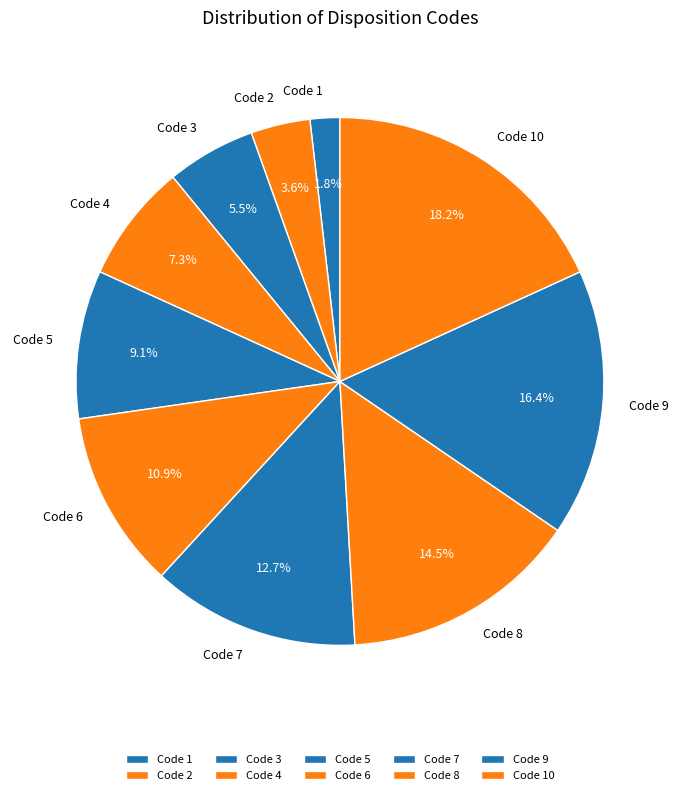

Combined, do Code 7 and Code 2 account for over 50%?

No